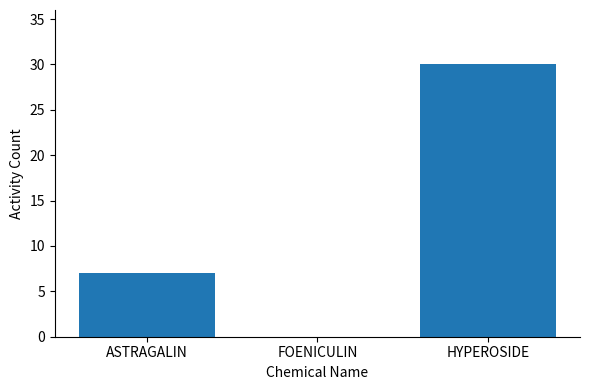

What is the maximum value shown in the chart?

30